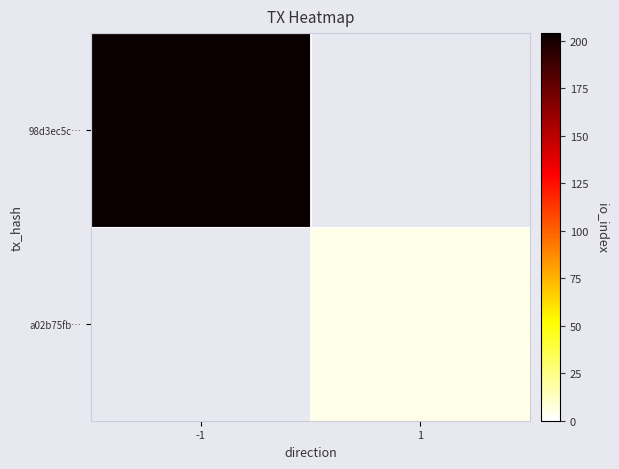

At which label is 98d3ec5c… closest to 204?

-1